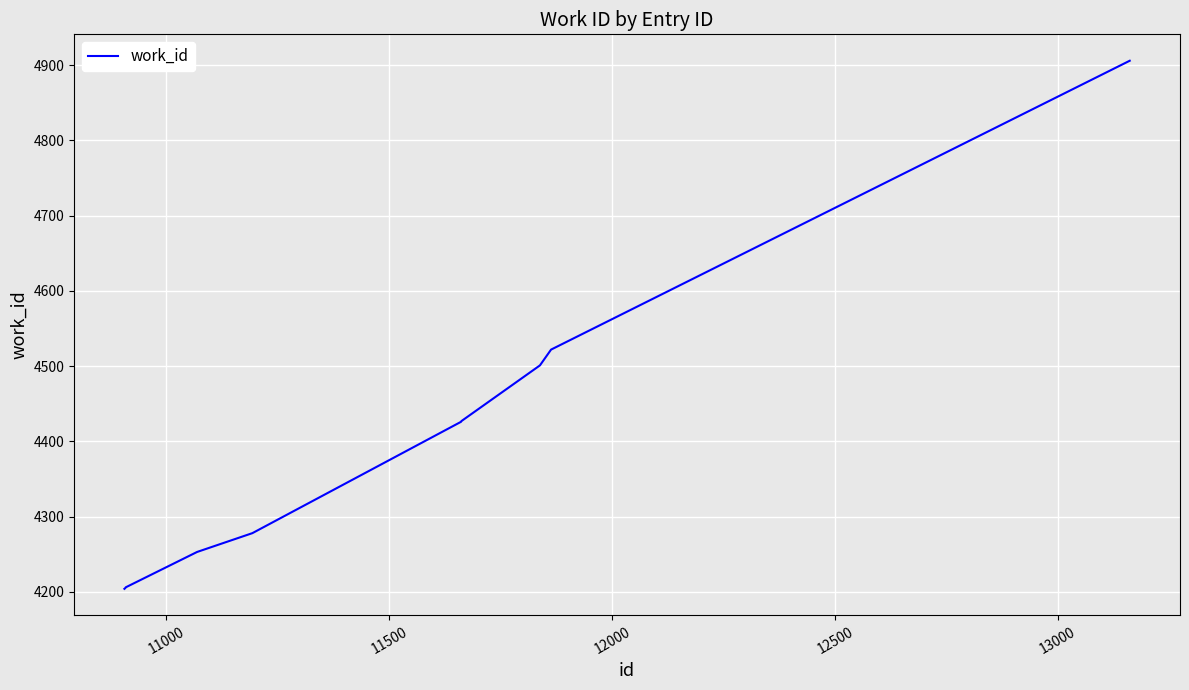

What is the difference between the maximum and minimum values?

702